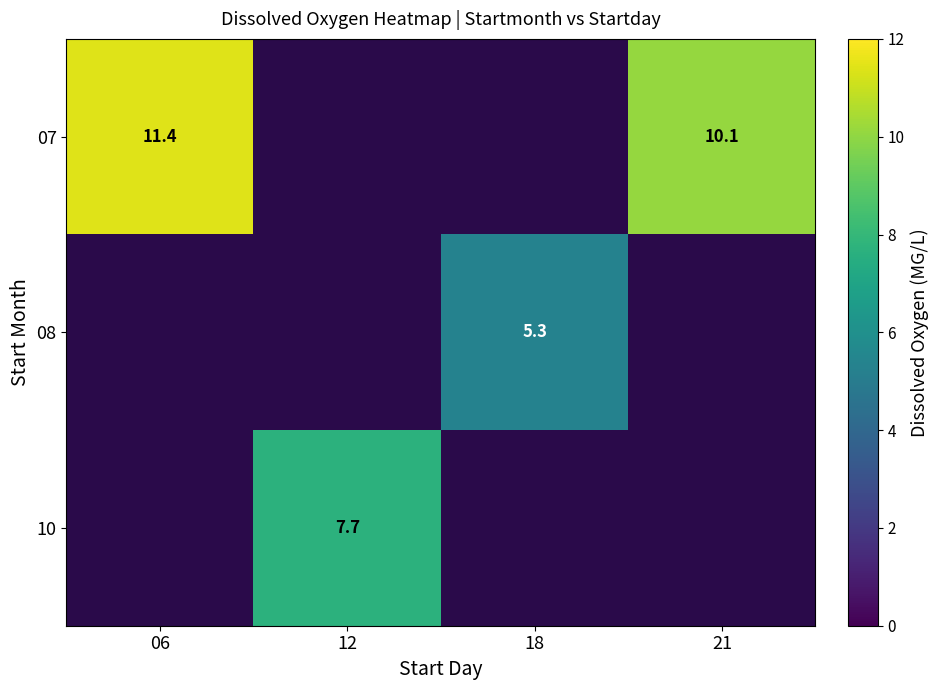

The value of 08 at 18 is 9.3. True or false?

False